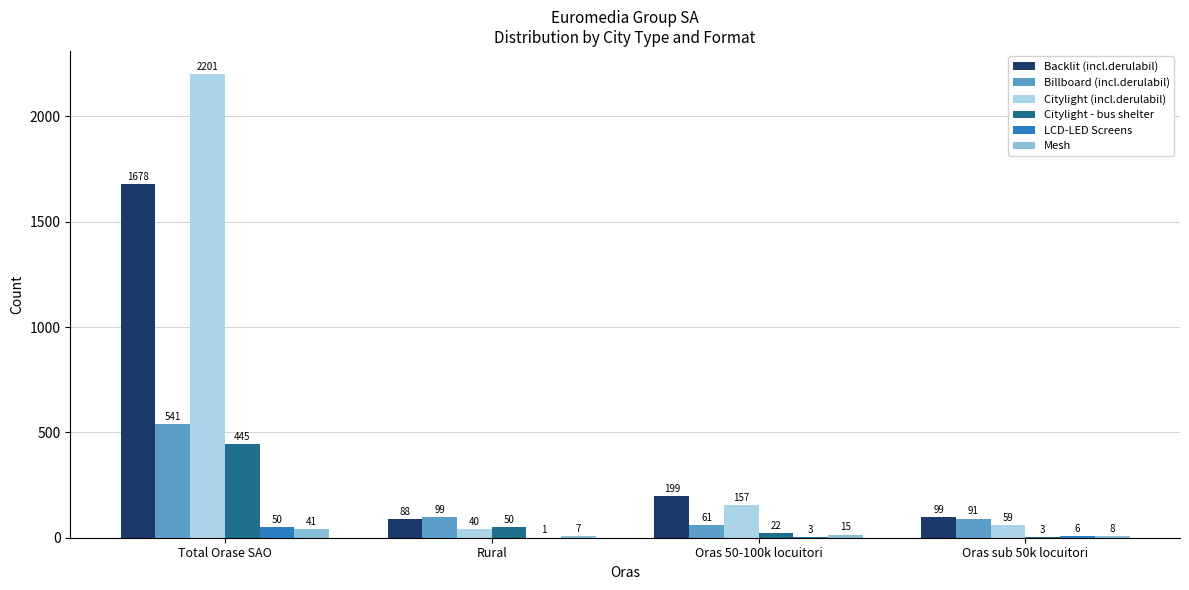

Between Oras 50-100k locuitori and Oras sub 50k locuitori, which series saw the biggest shift?

Backlit (incl.derulabil)